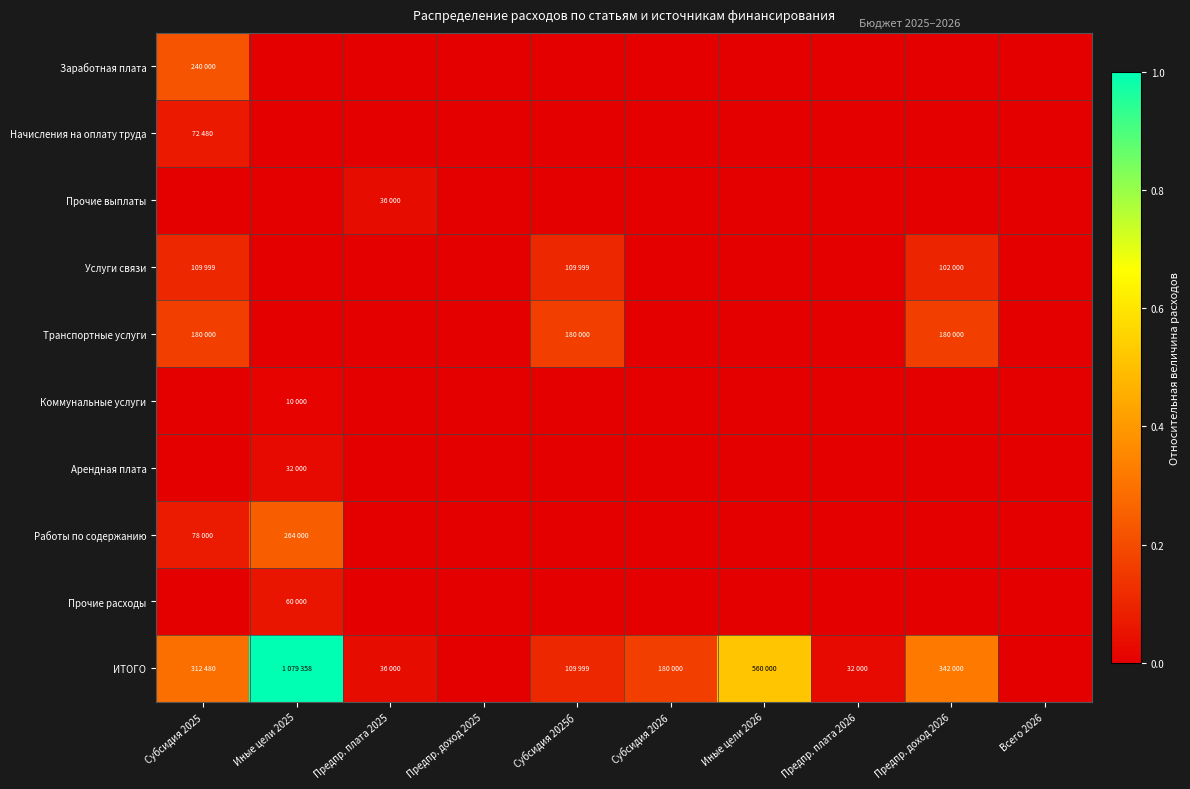

Which series changed the most between Предпр. доход 2025 and Всего 2026?

Заработная плата